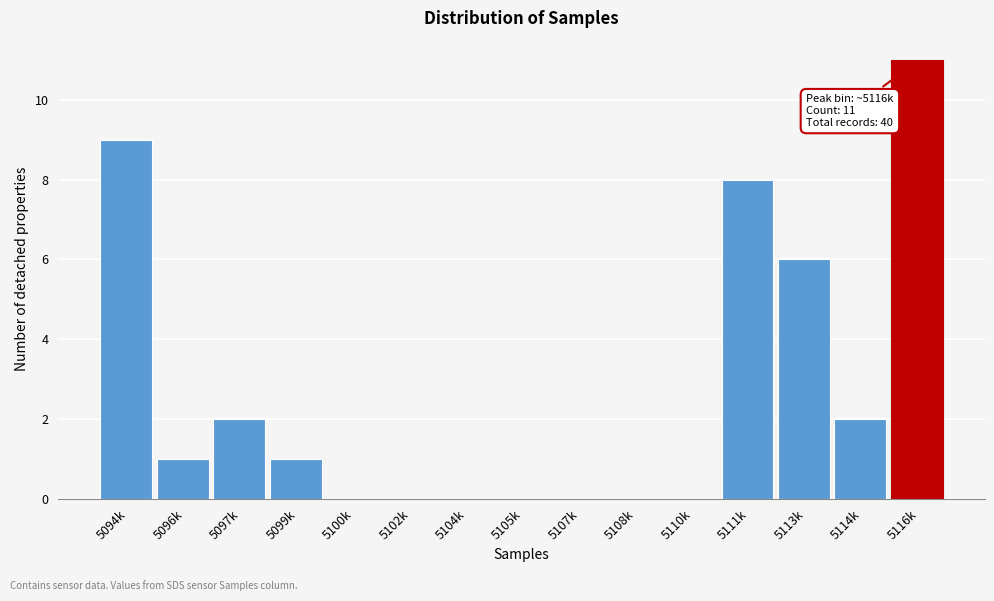

Reading left to right, extract all data points from this chart.

5094k=9	5096k=1	5097k=2	5099k=1	5100k=0	5102k=0	5104k=0	5105k=0	5107k=0	5108k=0	5110k=0	5111k=8	5113k=6	5114k=2	5116k=11